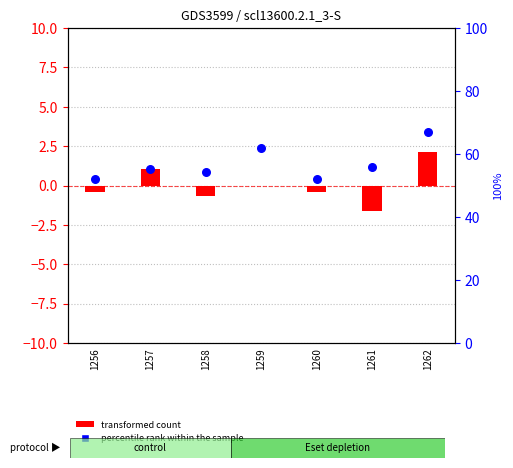

What are all the series names shown in the legend?

transformed count, percentile rank within the sample